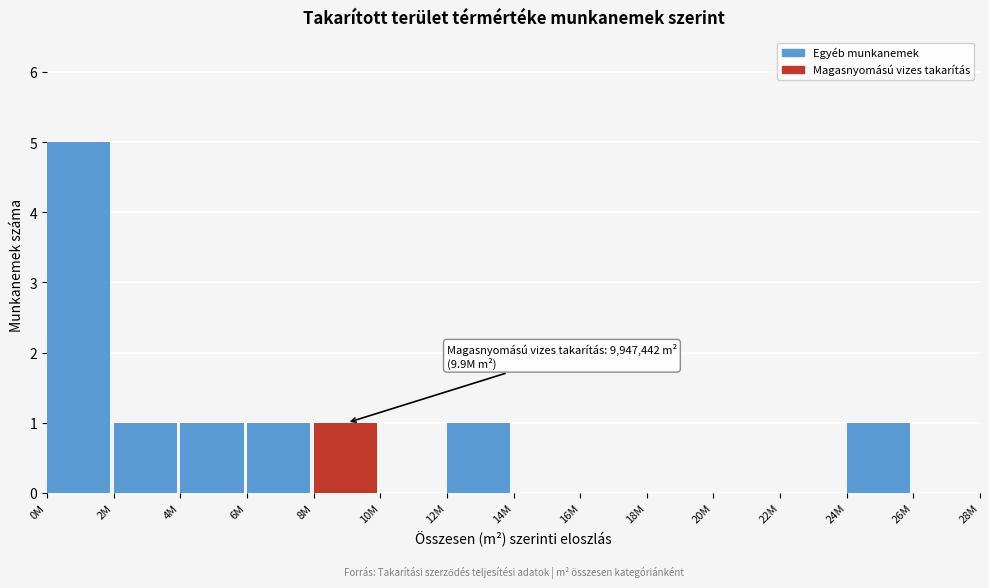

Reading left to right, transcribe all the data shown in this chart.

0M=5	2M=1	4M=1	6M=1	8M=1	10M=0	12M=1	14M=0	16M=0	18M=0	20M=0	22M=0	24M=1	26M=0